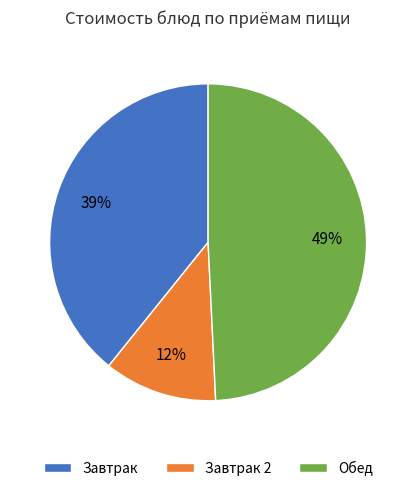

Combined, do Обед and Завтрак 2 account for over 50%?

Yes